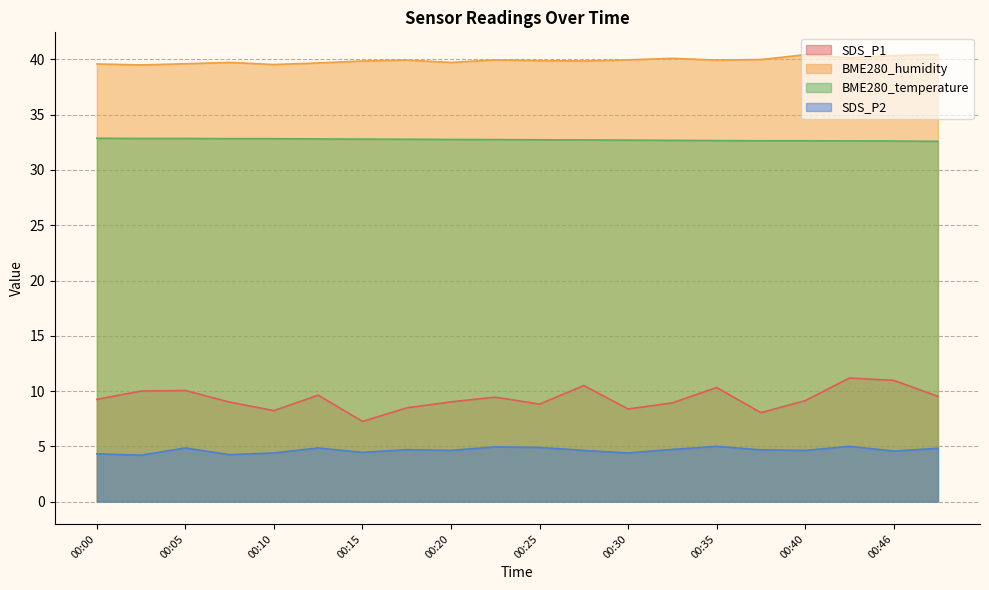

What is the total value across all series at 00:30?

85.4